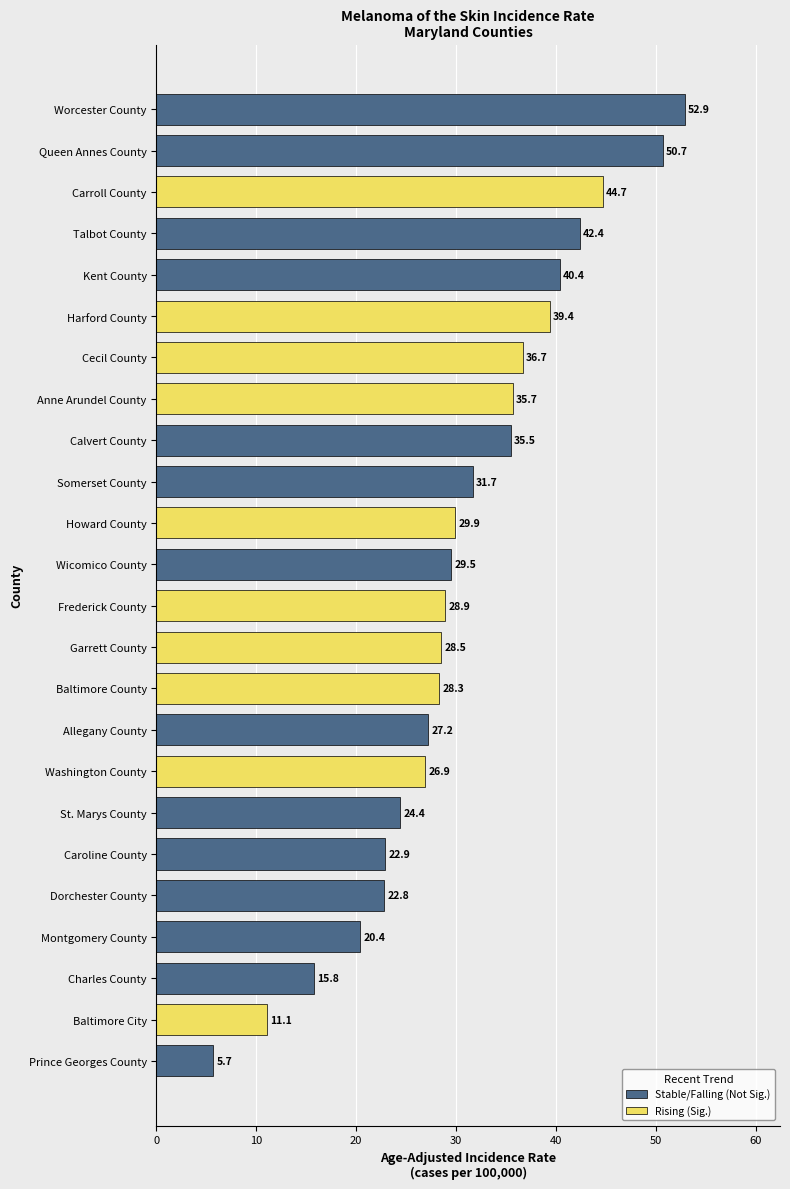

How many values exceed 29?

12